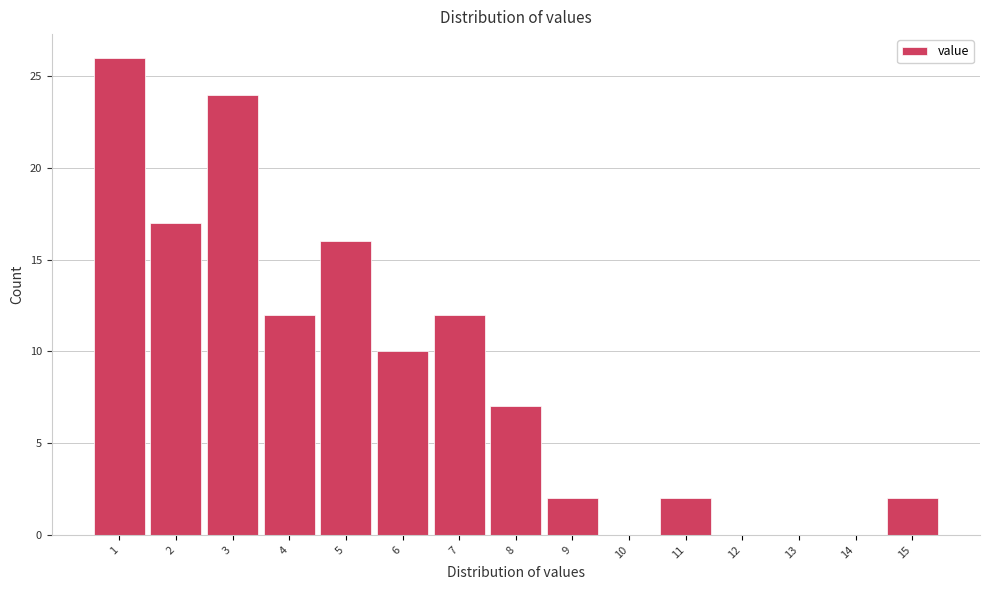

Reading left to right, transcribe all the data shown in this chart.

1=26	2=17	3=24	4=12	5=16	6=10	7=12	8=7	9=2	10=0	11=2	12=0	13=0	14=0	15=2